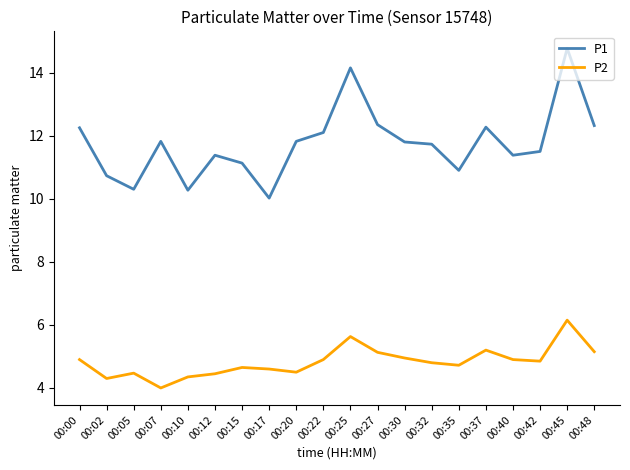

True or false: P2 has a value of 8.5 at 00:30.

False